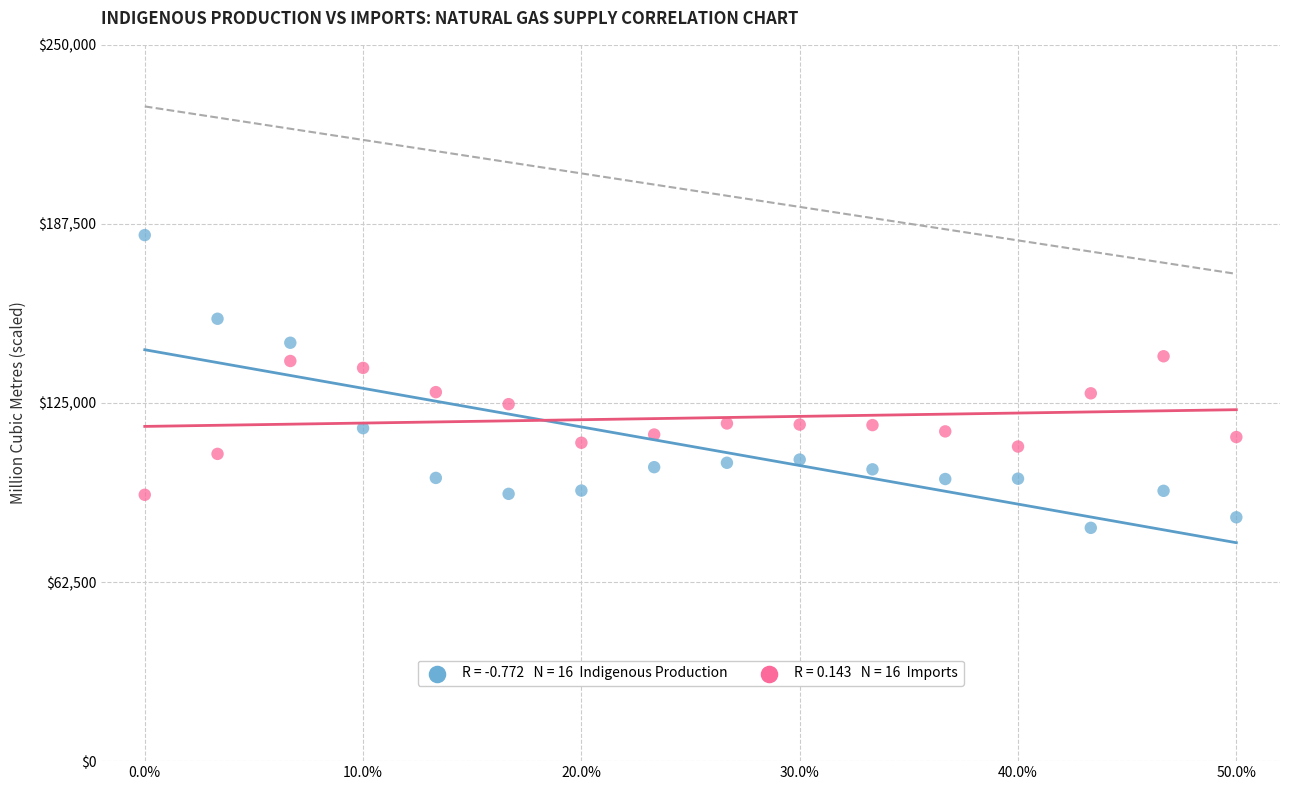

Across all data points, what is the range of X values (max minus min)?

0.5